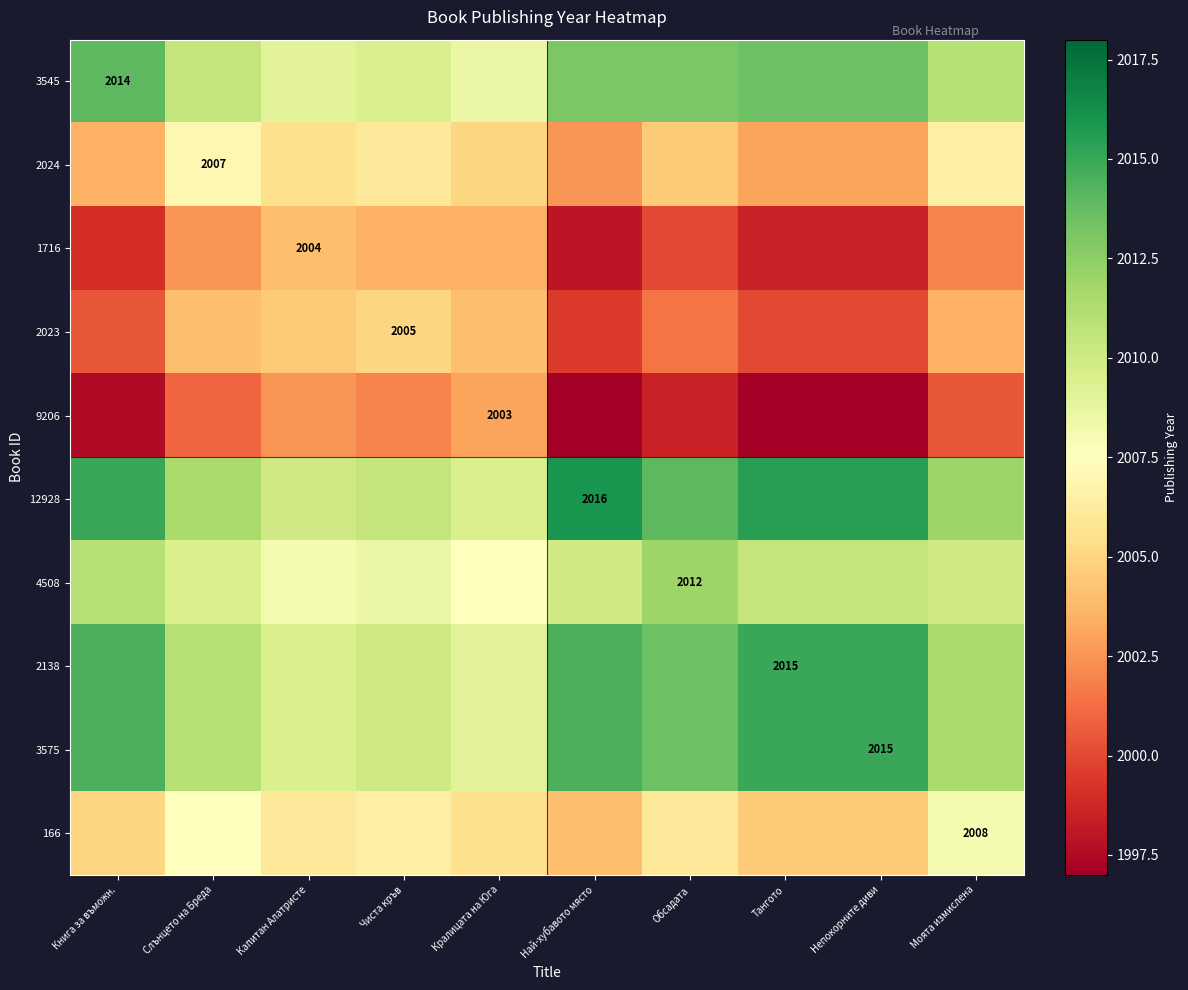

How many categories are shown in the chart?

10